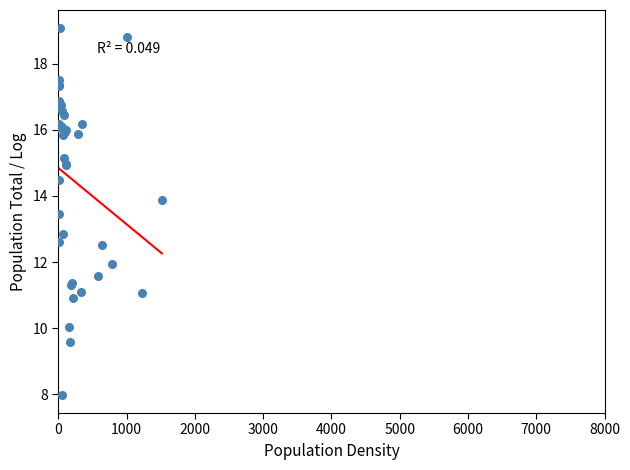

What Y value in the scatter plot is closest to 13?

12.9